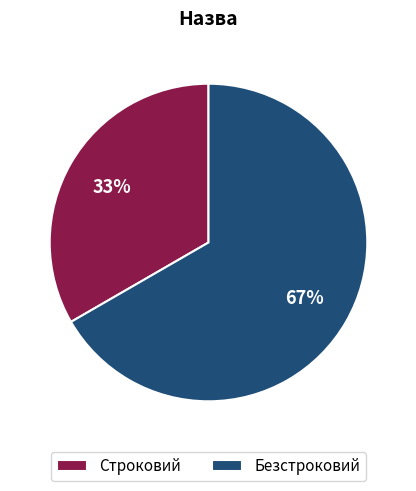

Do Строковий and Безстроковий together represent more than half of the pie?

Yes